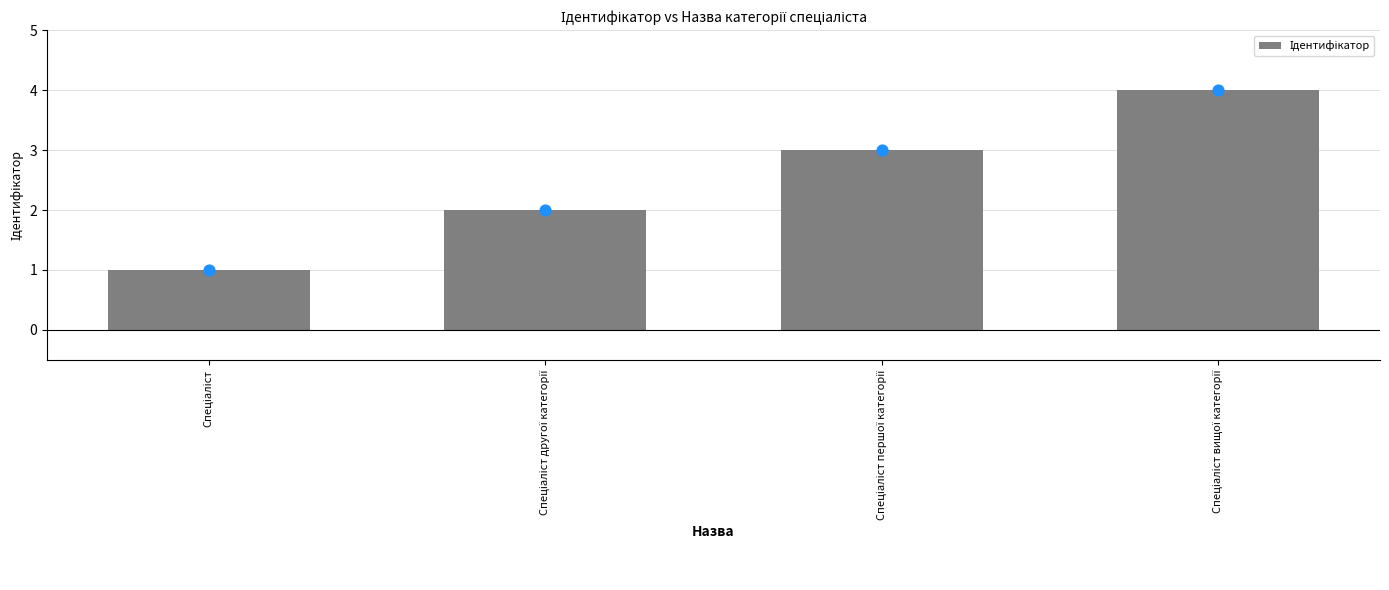

What is the change in value from Спеціаліст другої категорії to Спеціаліст вищої категорії?

+2